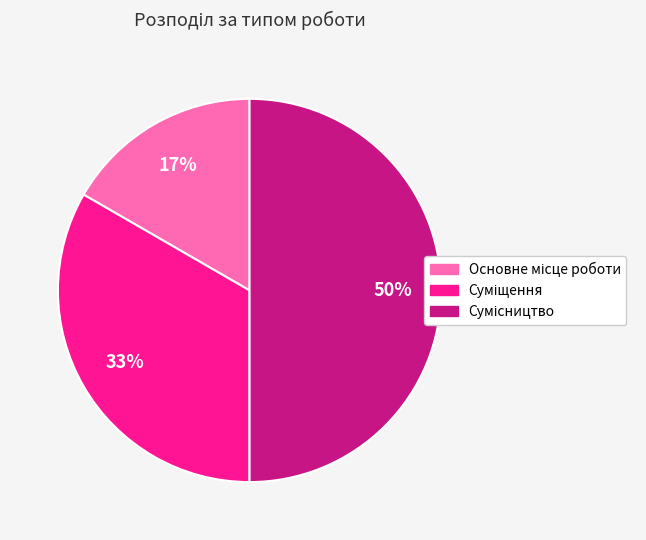

To the nearest percent, what is the difference between the largest and smallest slice percentages?

33%